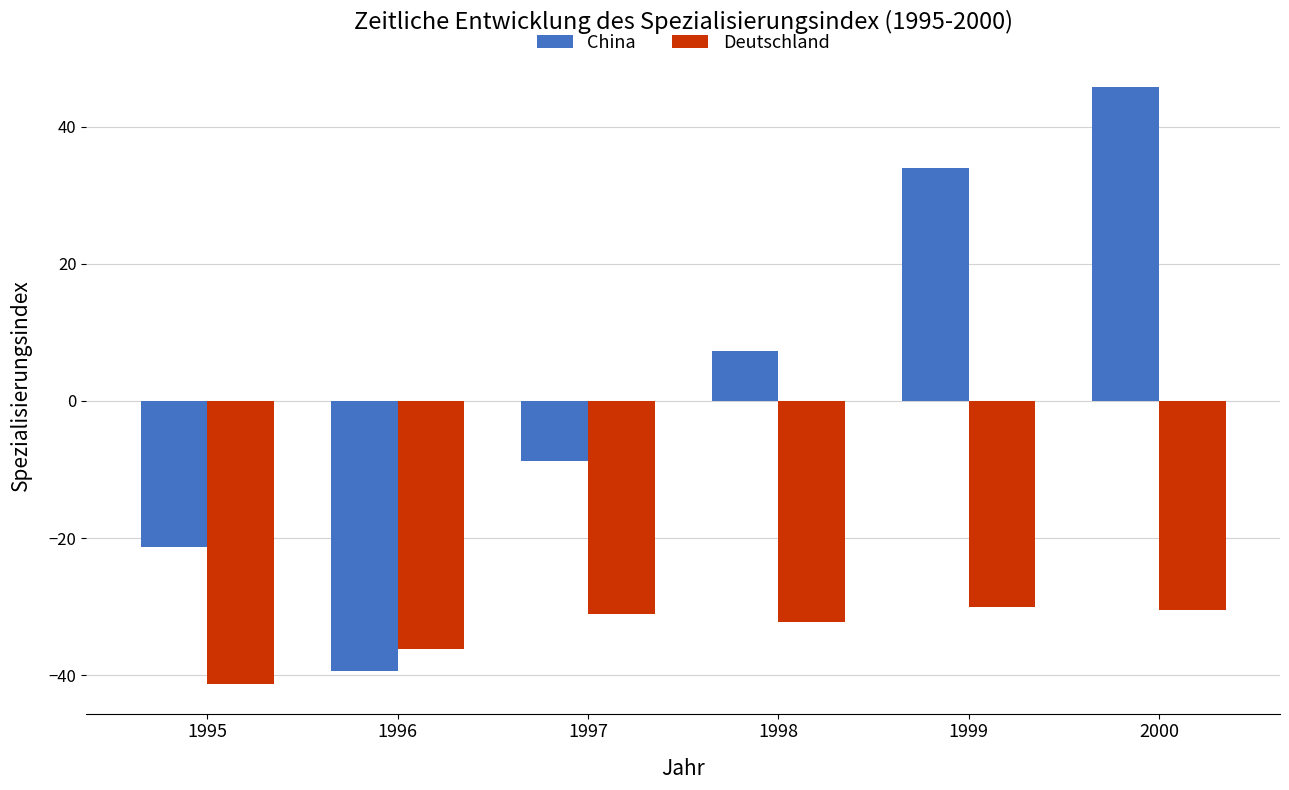

What is the minimum value for China?

-39.4